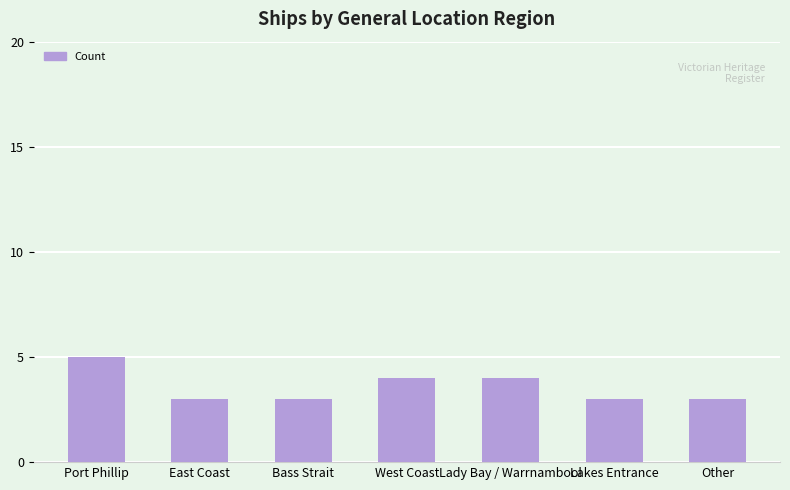

What is the label of the 5th bar from the right?

Bass Strait